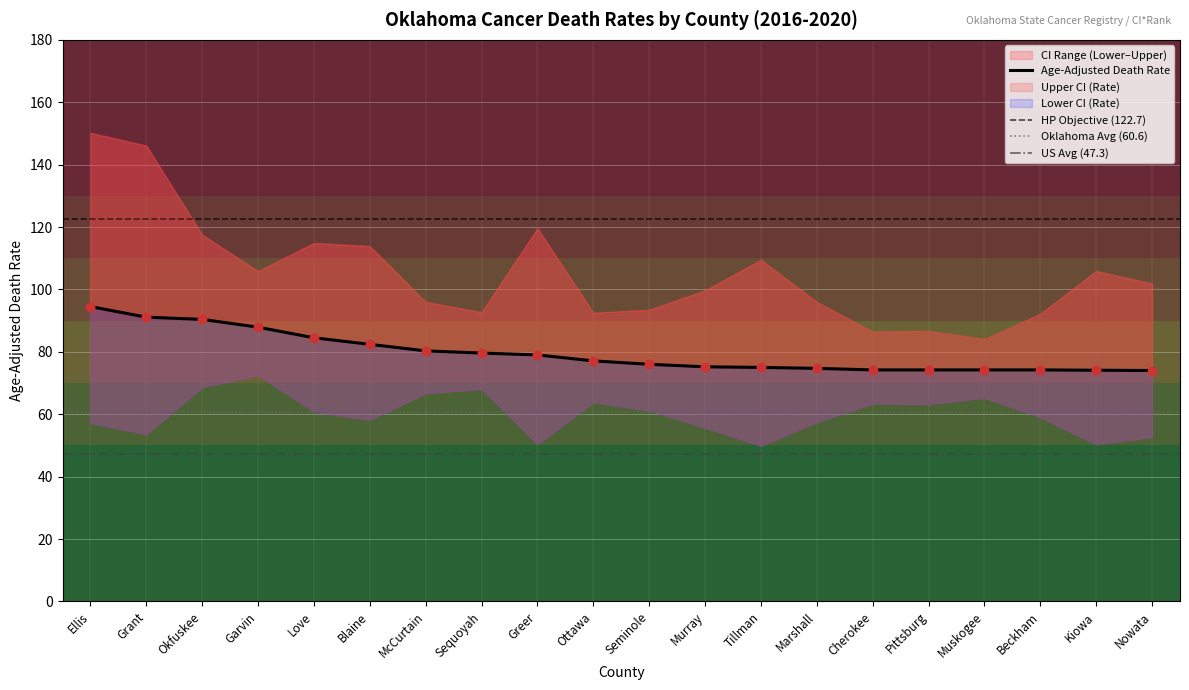

Which series contains the highest Y value?

Upper CI (Rate)